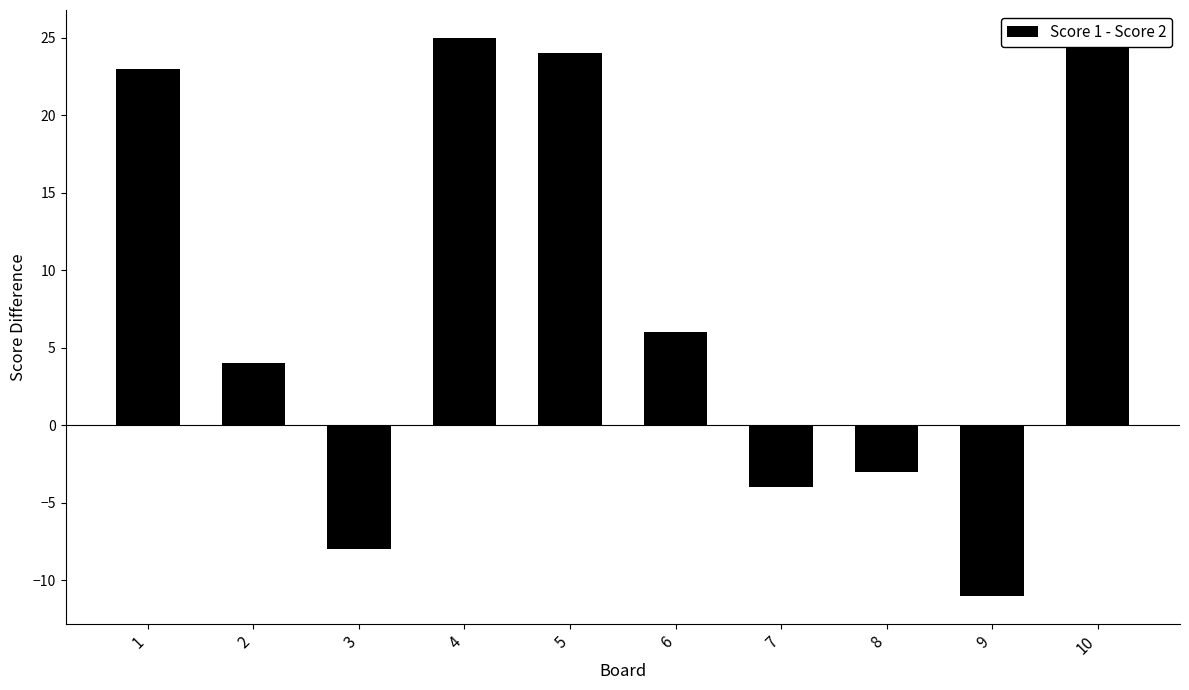

Which has a higher value, 7 or 3?

7